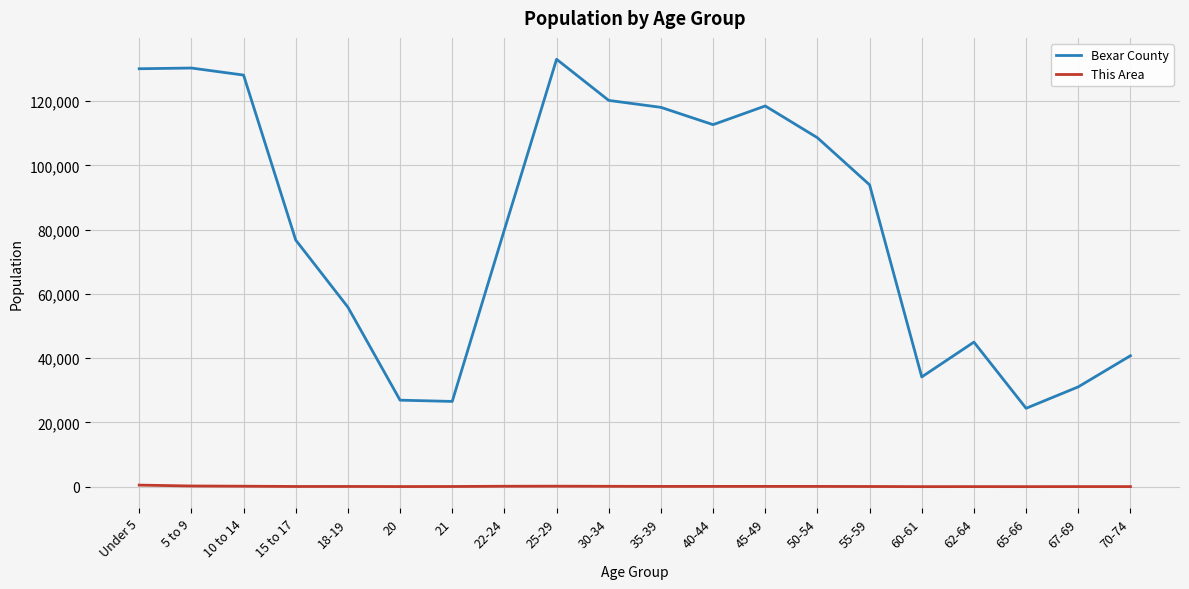

True or false: Bexar County and This Area intersect in this chart.

False